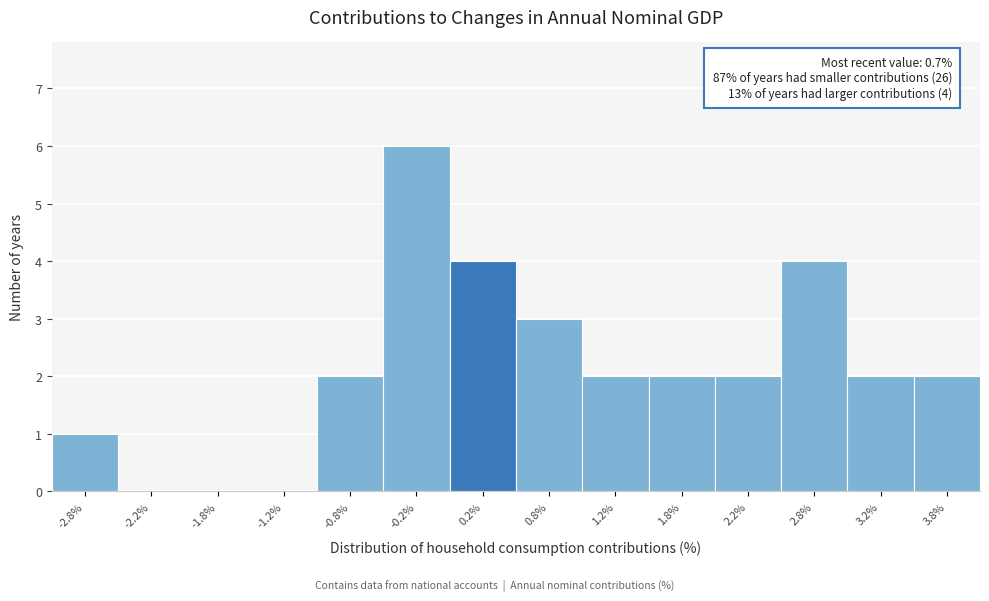

Reading right to left, list all the values displayed in this chart.

3.8%=2	3.2%=2	2.8%=4	2.2%=2	1.8%=2	1.2%=2	0.8%=3	0.2%=4	-0.2%=6	-0.8%=2	-1.2%=0	-1.8%=0	-2.2%=0	-2.8%=1